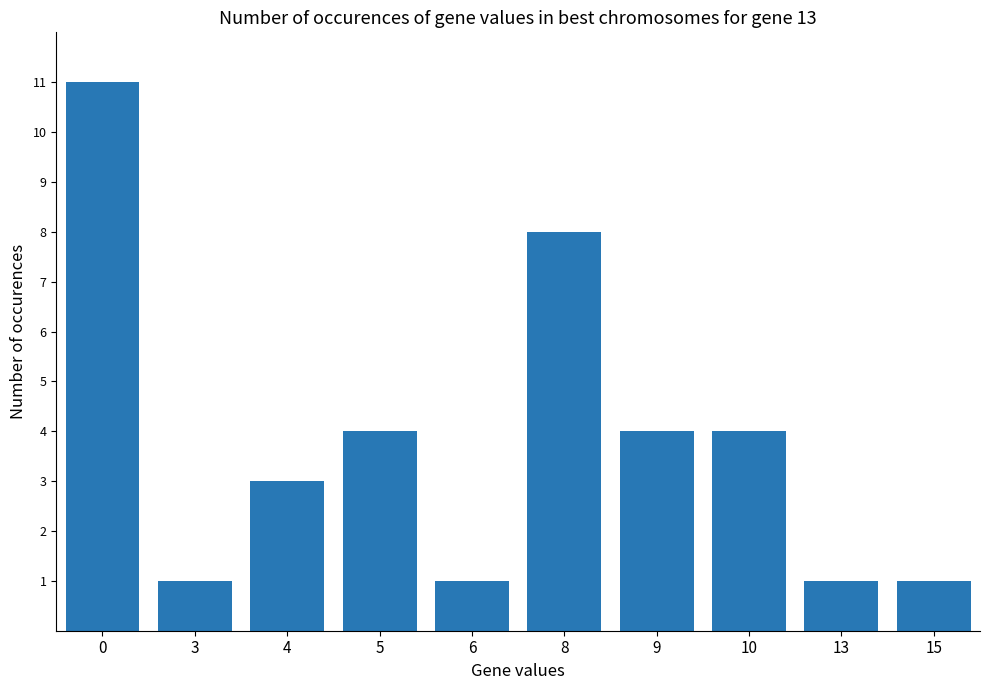

How many values are between 1 and 4?

8